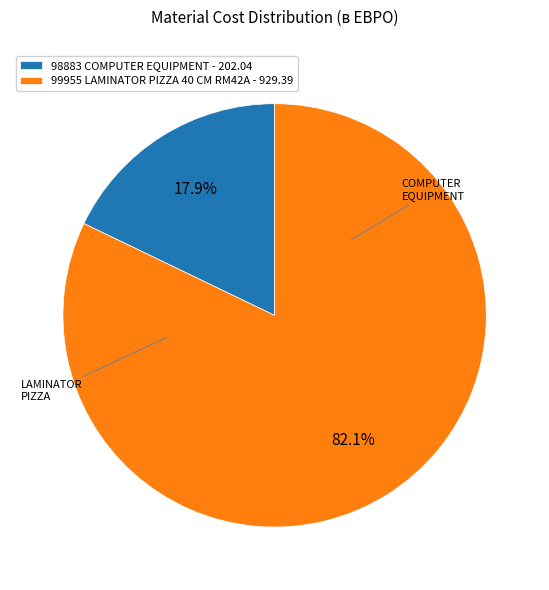

Which has a higher value, 99955 LAMINATOR PIZZA 40 CM RM42A - 929.39 or 98883 COMPUTER EQUIPMENT - 202.04?

99955 LAMINATOR PIZZA 40 CM RM42A - 929.39